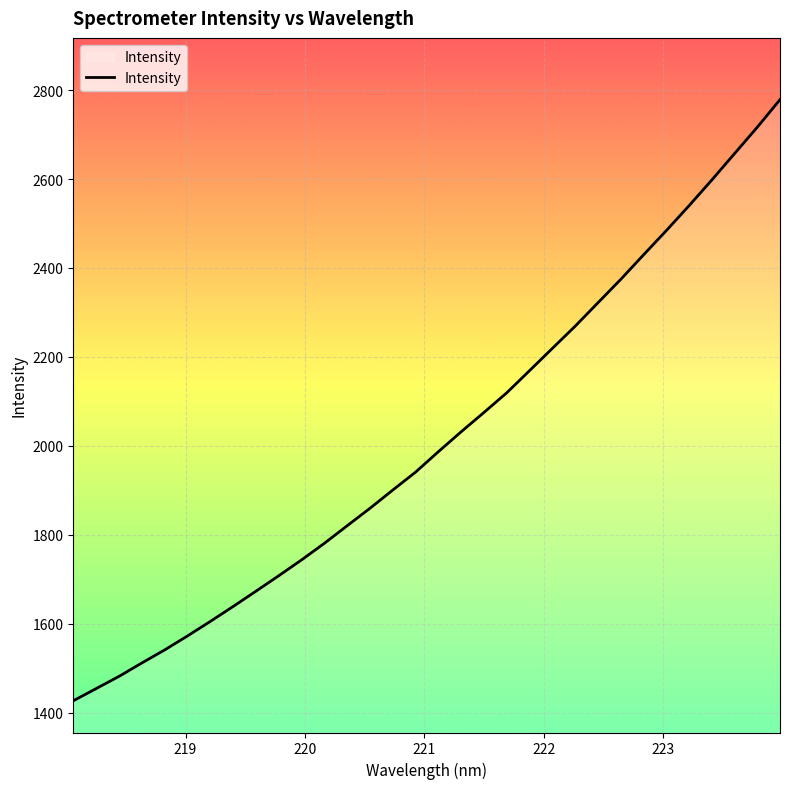

What is the difference between the maximum and minimum values?

1352.4